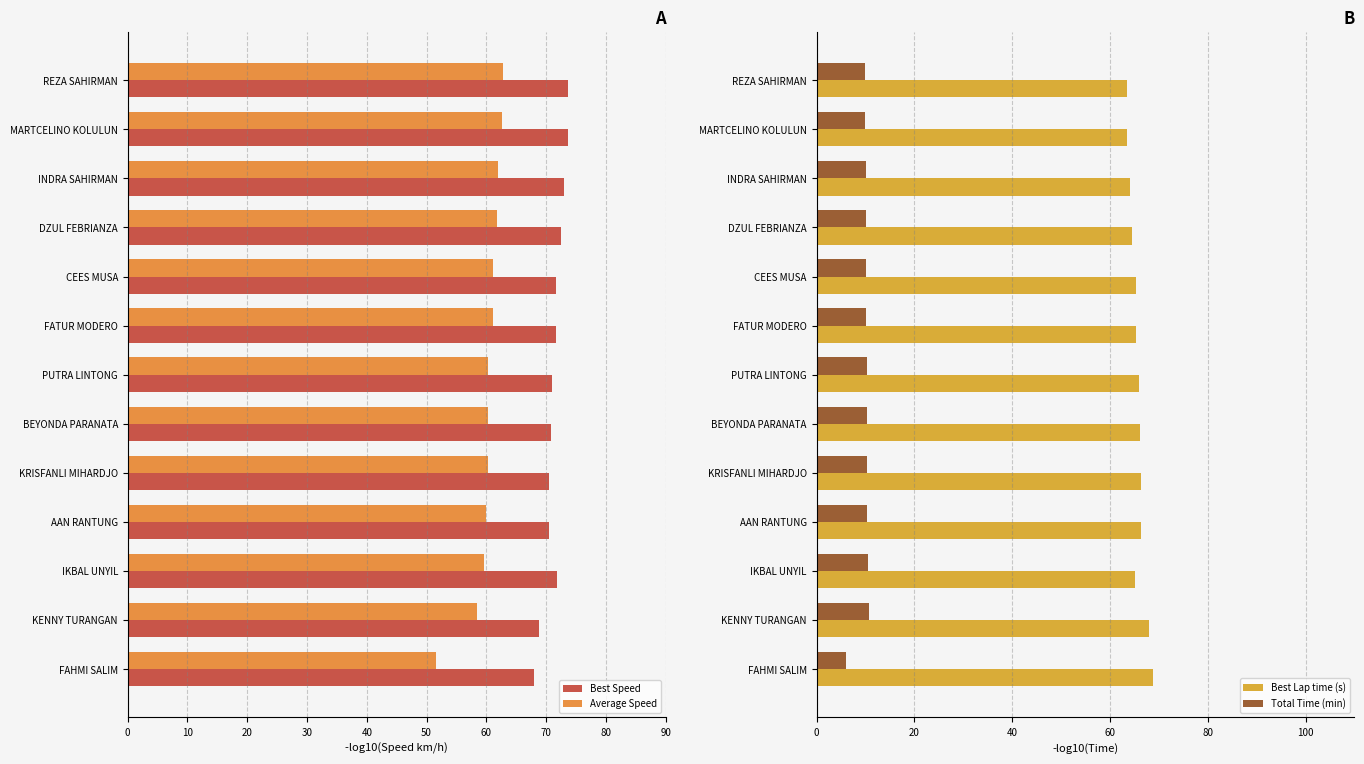

Is it true that Best Speed equals 16.0 at KENNY TURANGAN?

False